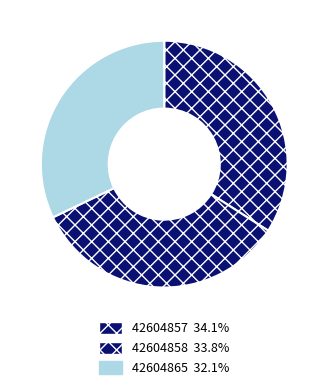

Combined, what portion of the pie is 42604858 and 42604865?

65.9%